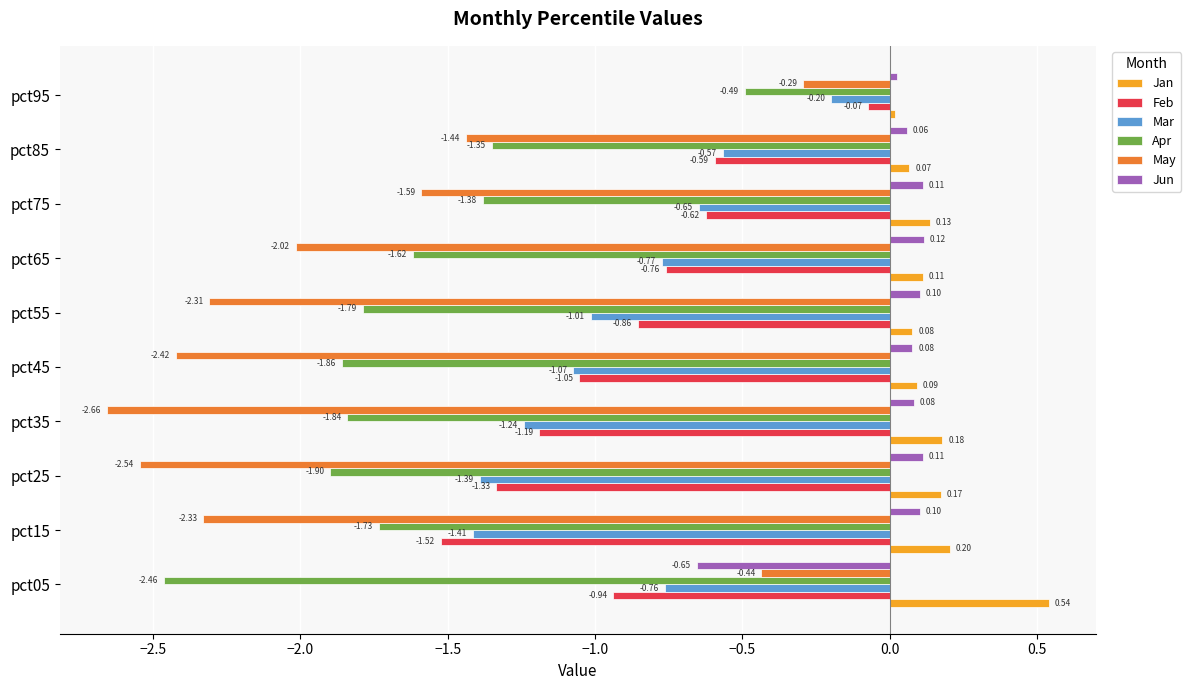

What is the sum of all Feb values?

-8.9